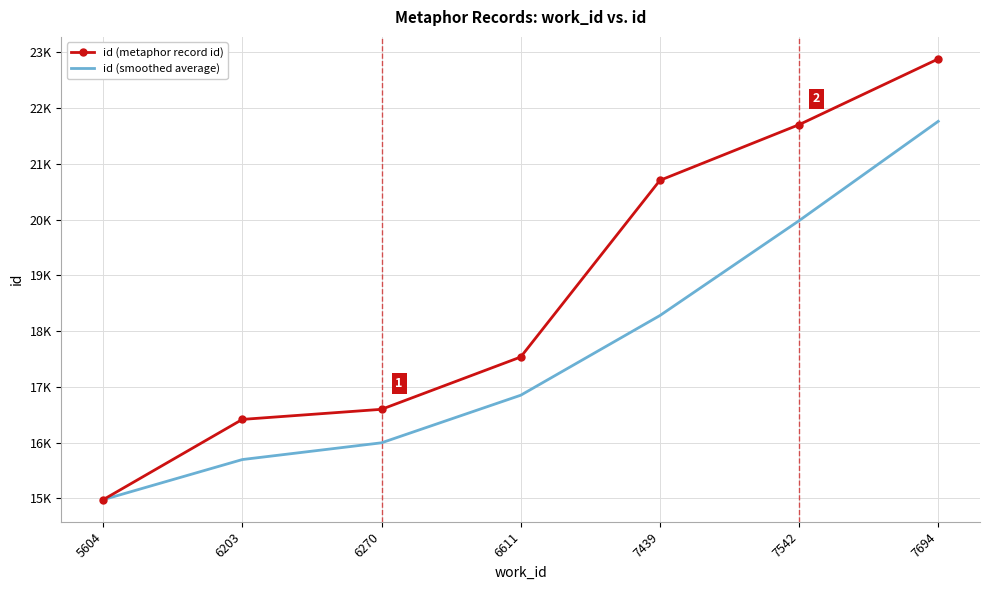

True or false: id (smoothed average) and id (metaphor record id) cross at least once.

False